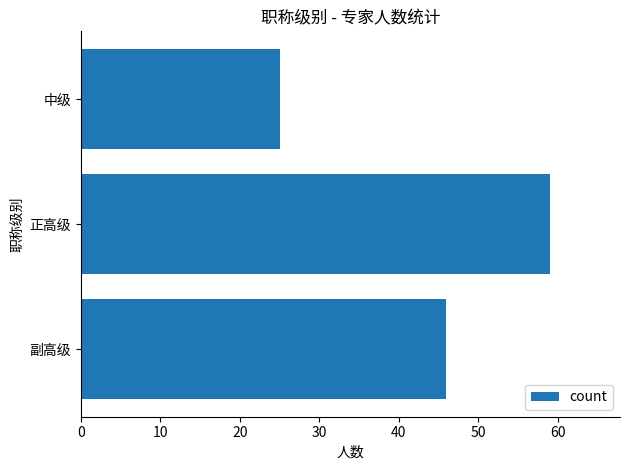

Rank the categories by value from highest to lowest.

正高级, 副高级, 中级